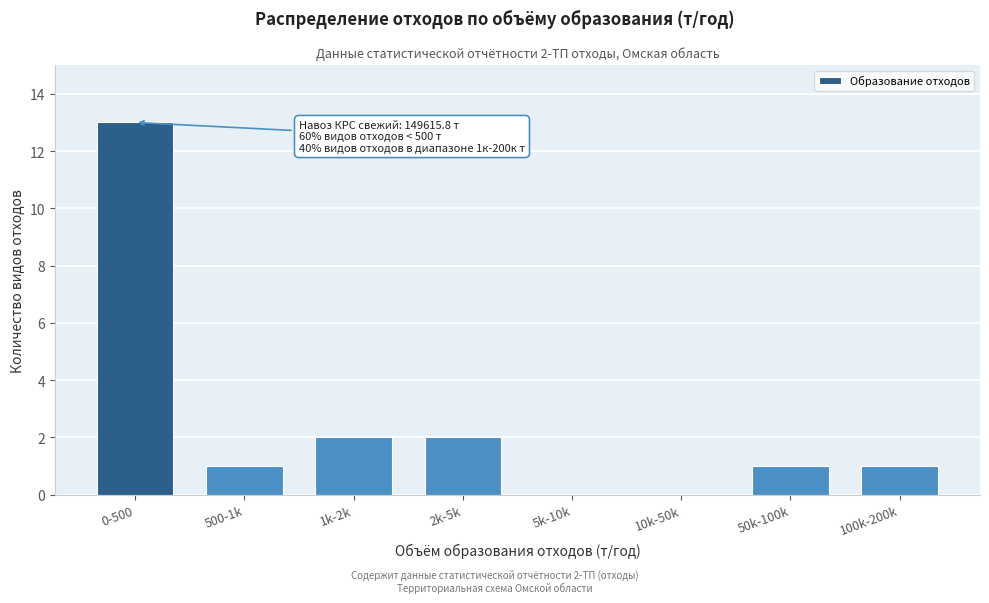

Reading left to right, transcribe all the data shown in this chart.

0-500=13	500-1k=1	1k-2k=2	2k-5k=2	5k-10k=0	10k-50k=0	50k-100k=1	100k-200k=1